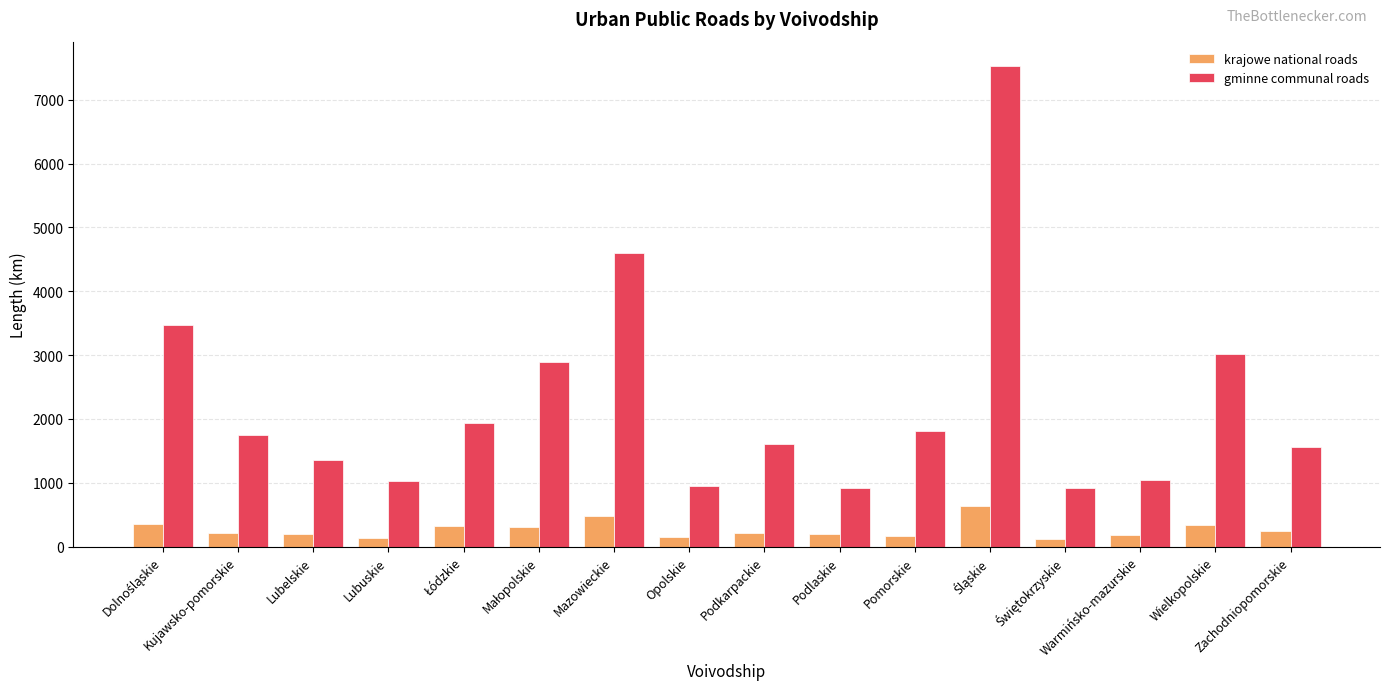

What is the value of the gminne communal roads bar at the 16th from the left?

1564.4